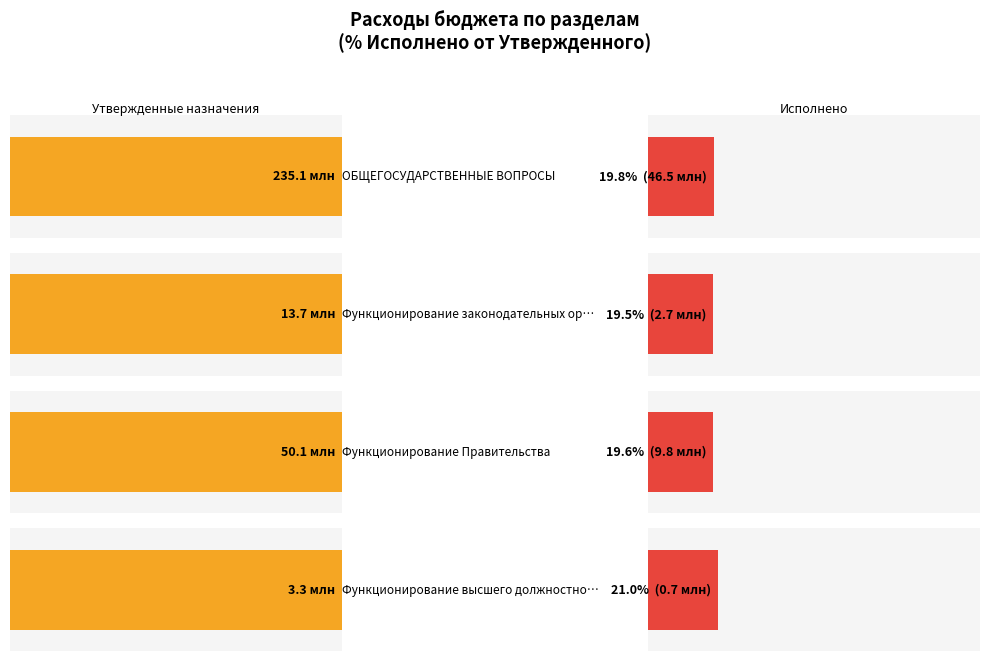

Which series has the largest total across all categories?

Утвержденные (консол. бюджет)